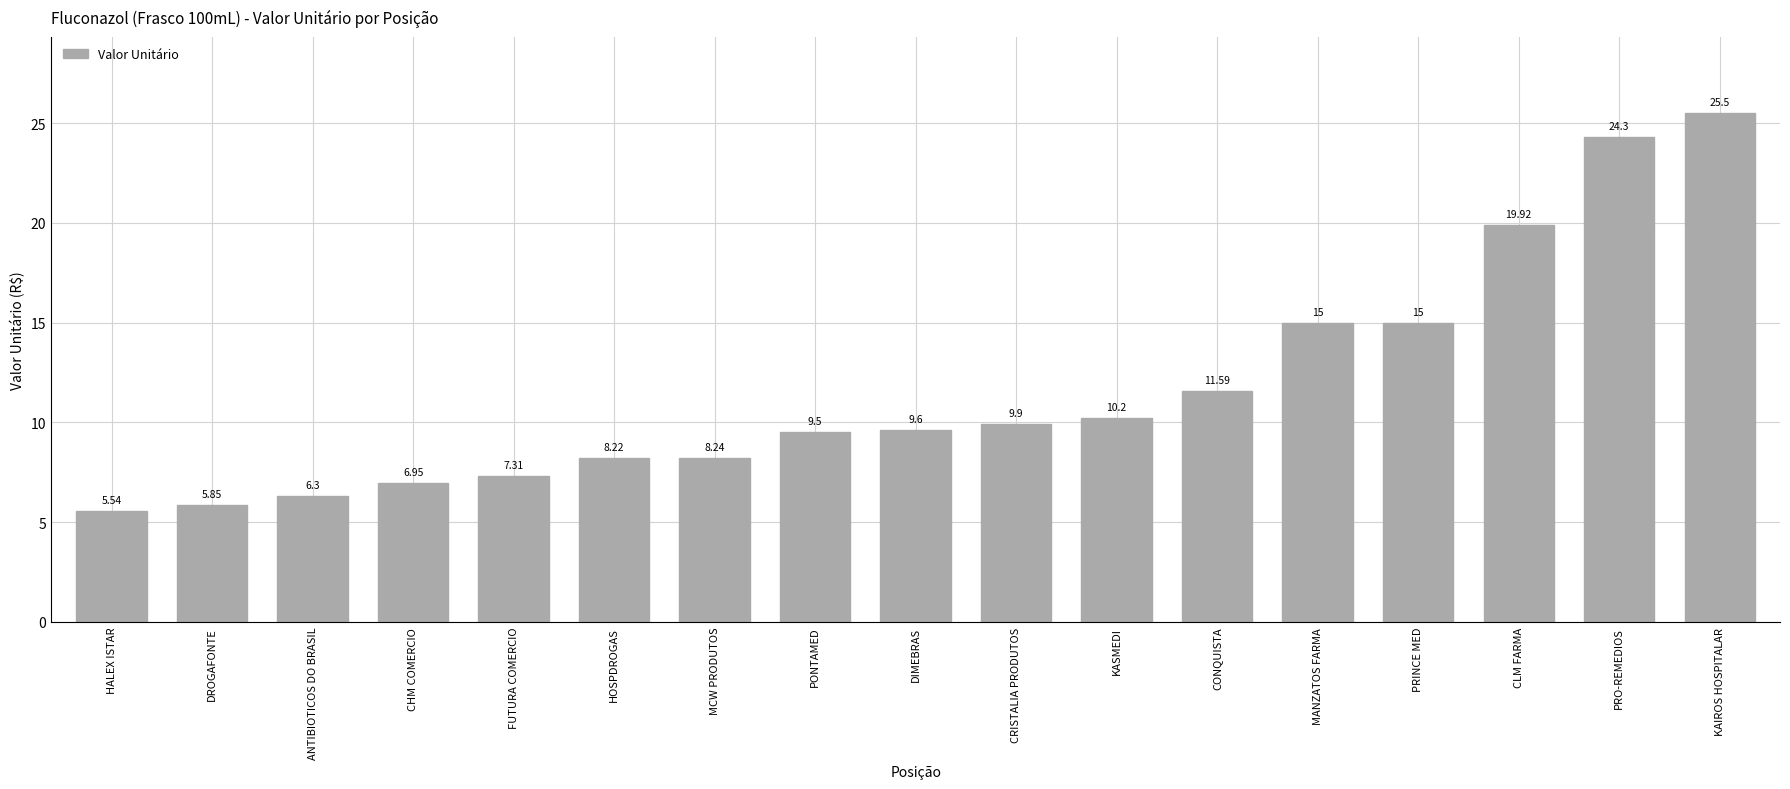

What is the label of the 13th bar from the right?

FUTURA COMERCIO